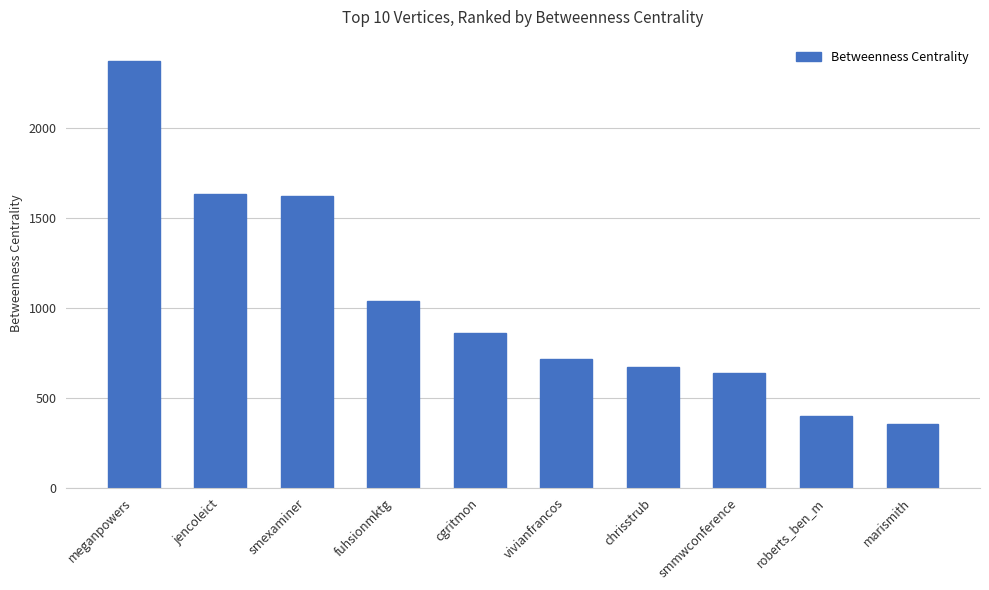

The value at smmwconference is 634. True or false?

True